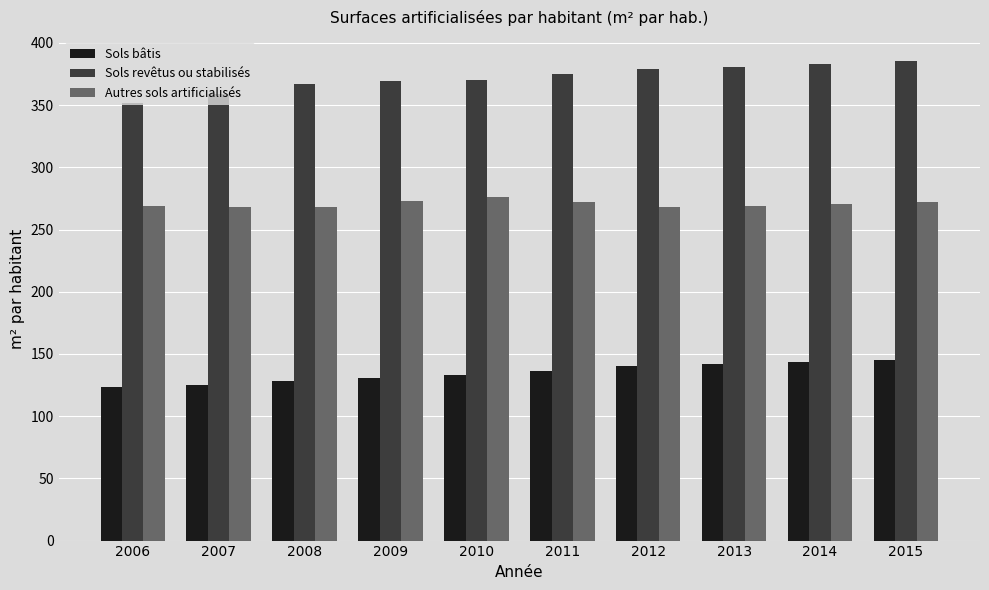

How many series are shown in this chart?

3